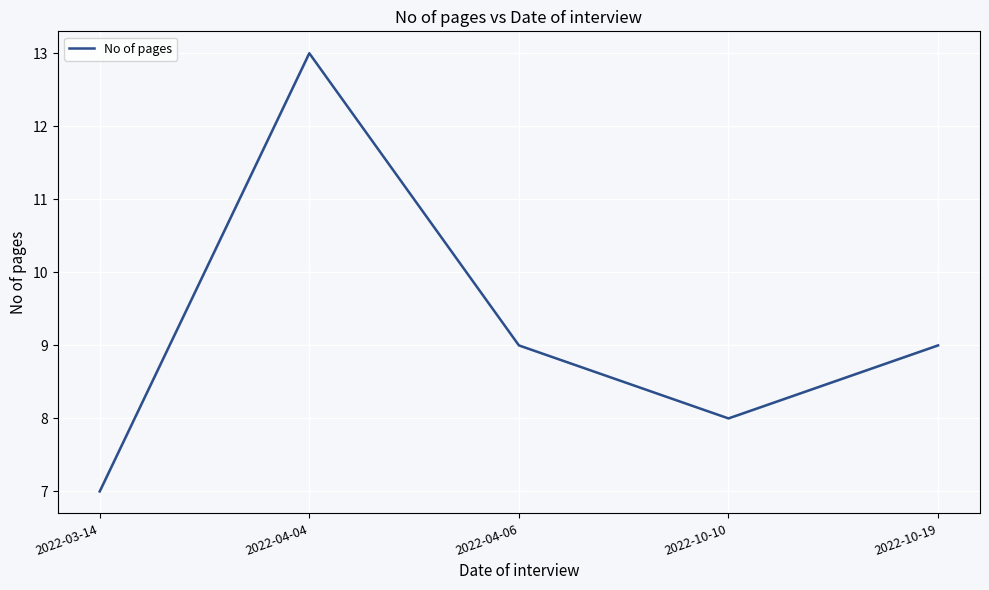

At which category does the chart reach its peak across all series?

2022-04-04